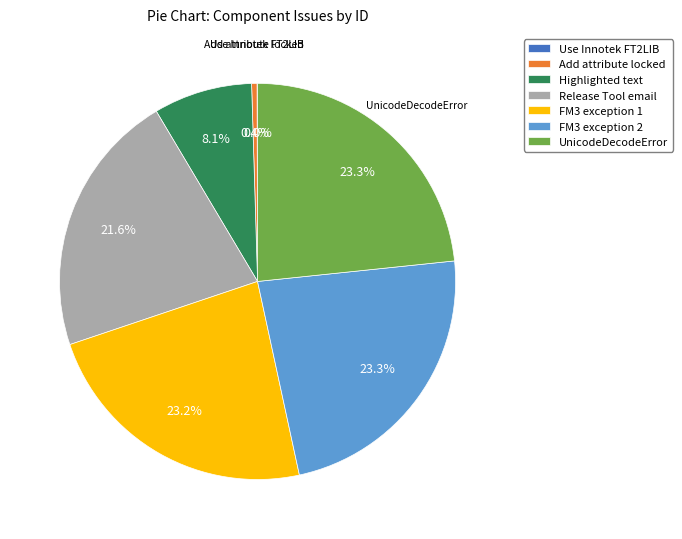

Is the sum of Highlighted text and UnicodeDecodeError greater than half?

No